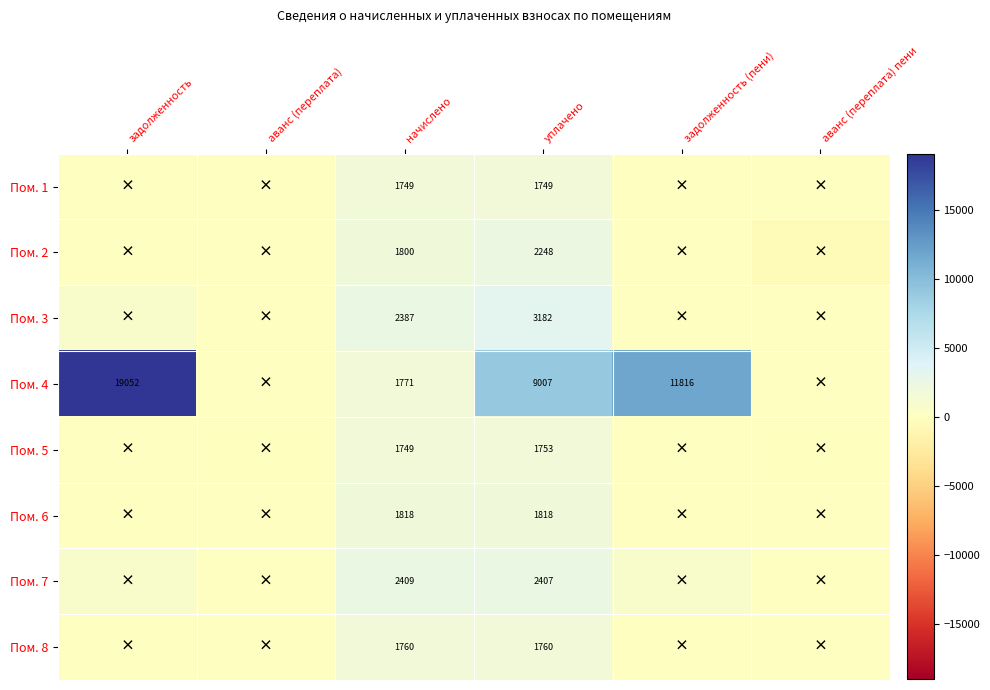

What is the difference between the highest and lowest values at аванс (переплата) пени?

448.3